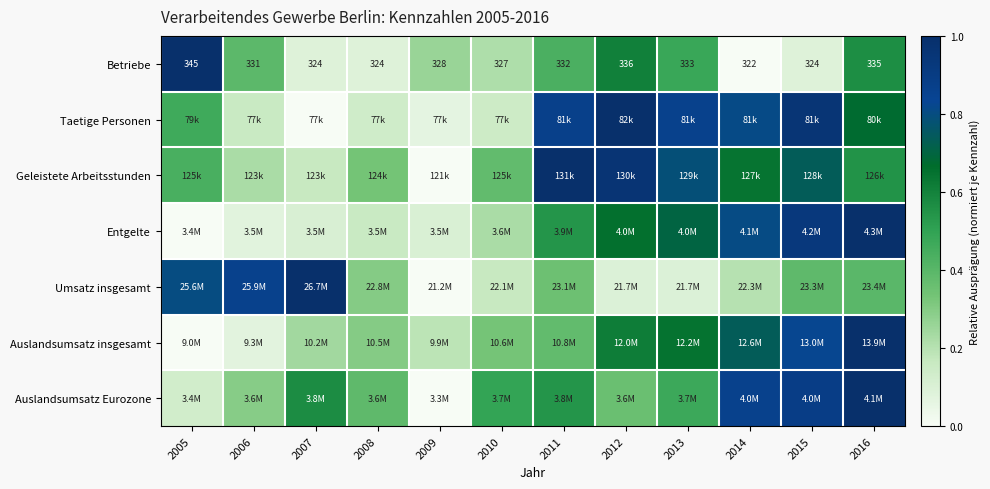

True or false: Auslandsumsatz insgesamt has a value of 0.2 at 2007.

True